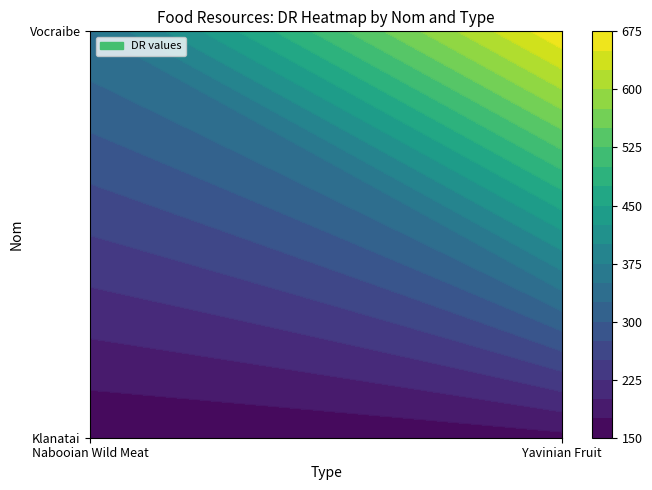

Rank the series by their average value, from highest to lowest.

Vocraibe, Klanatai